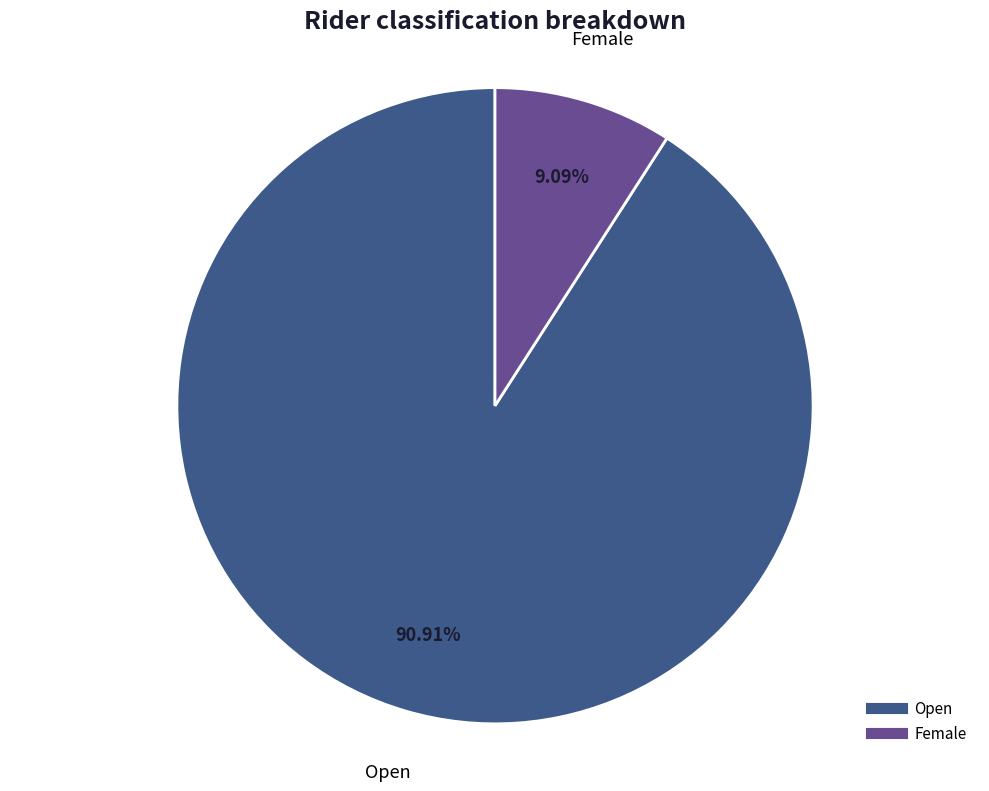

What percentage do Open and Female together represent?

100.0%